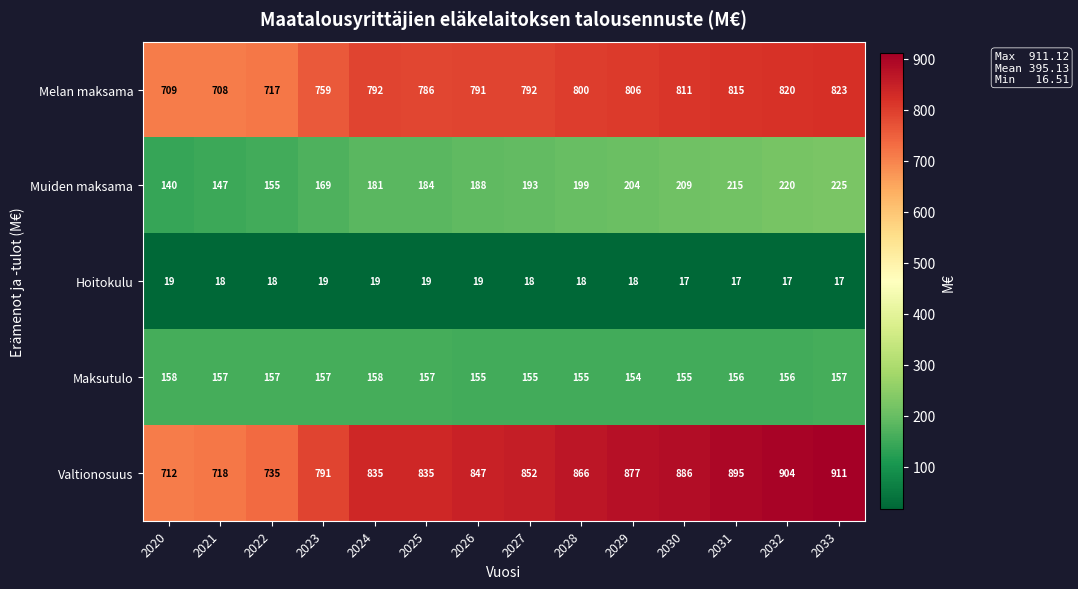

Which series has the largest range (max minus min)?

Valtionosuus